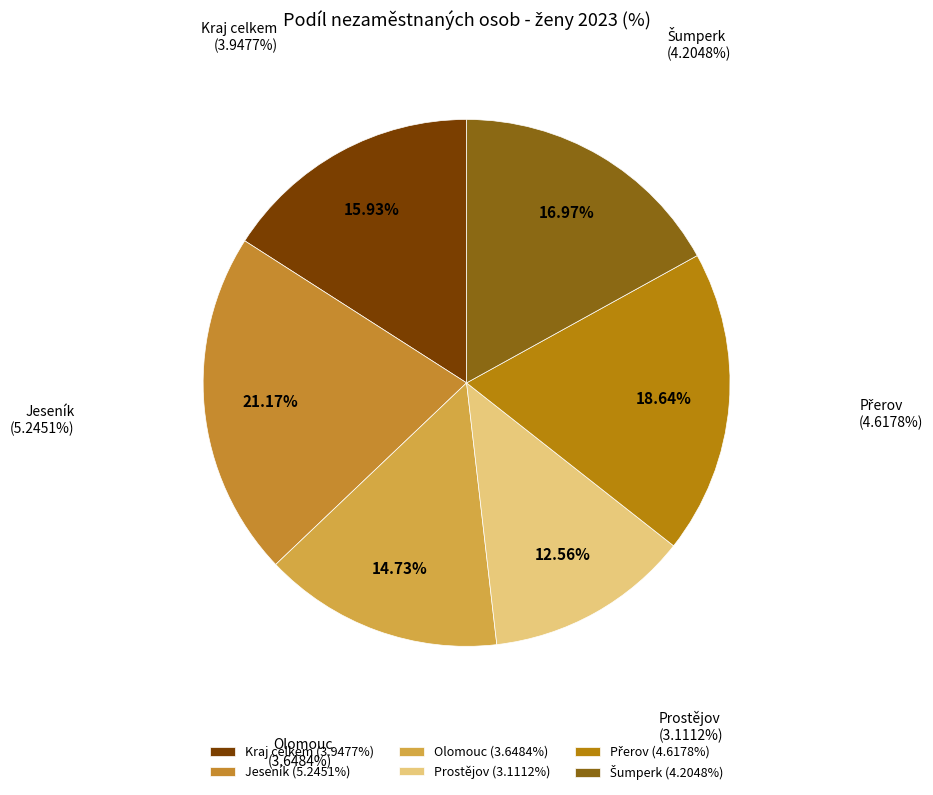

To the nearest percent, what percentage of the pie is Přerov?

19%